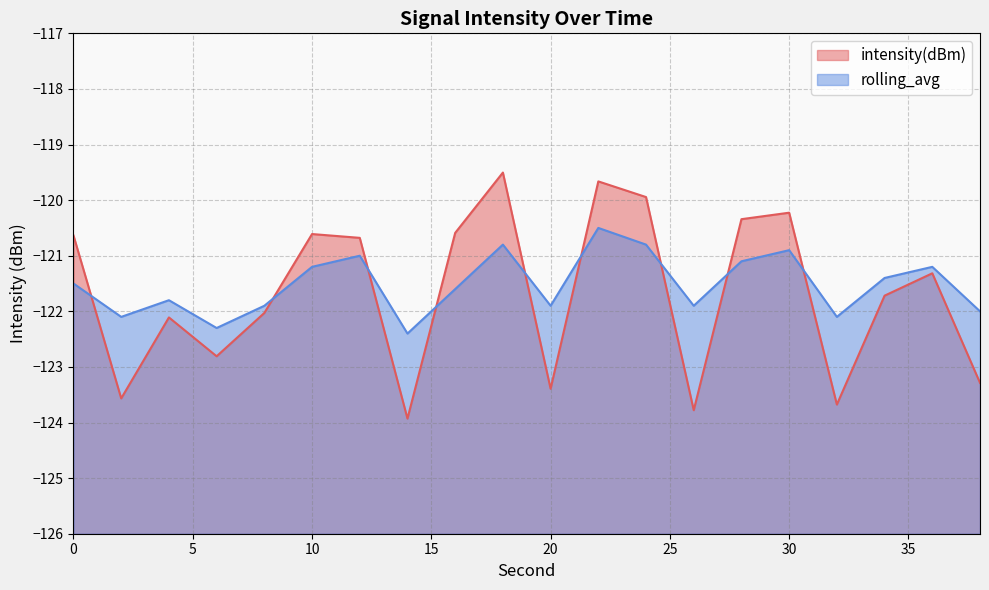

What value does the intensity(dBm) series have at 12?

-120.7